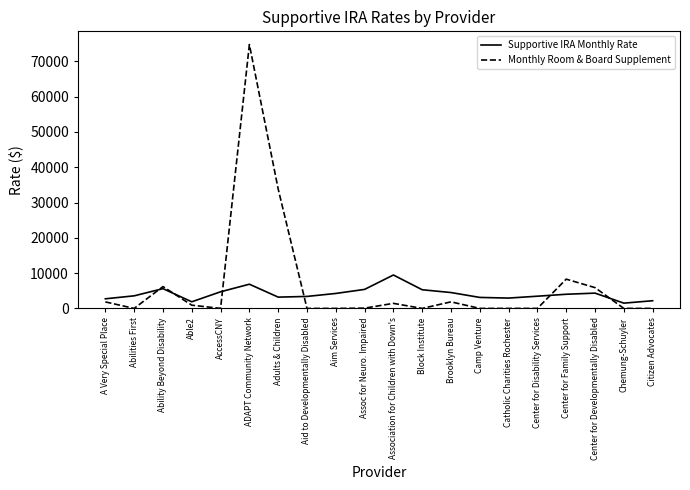

Where does the Supportive IRA Monthly Rate series first go above 4011?

Ability Beyond Disability